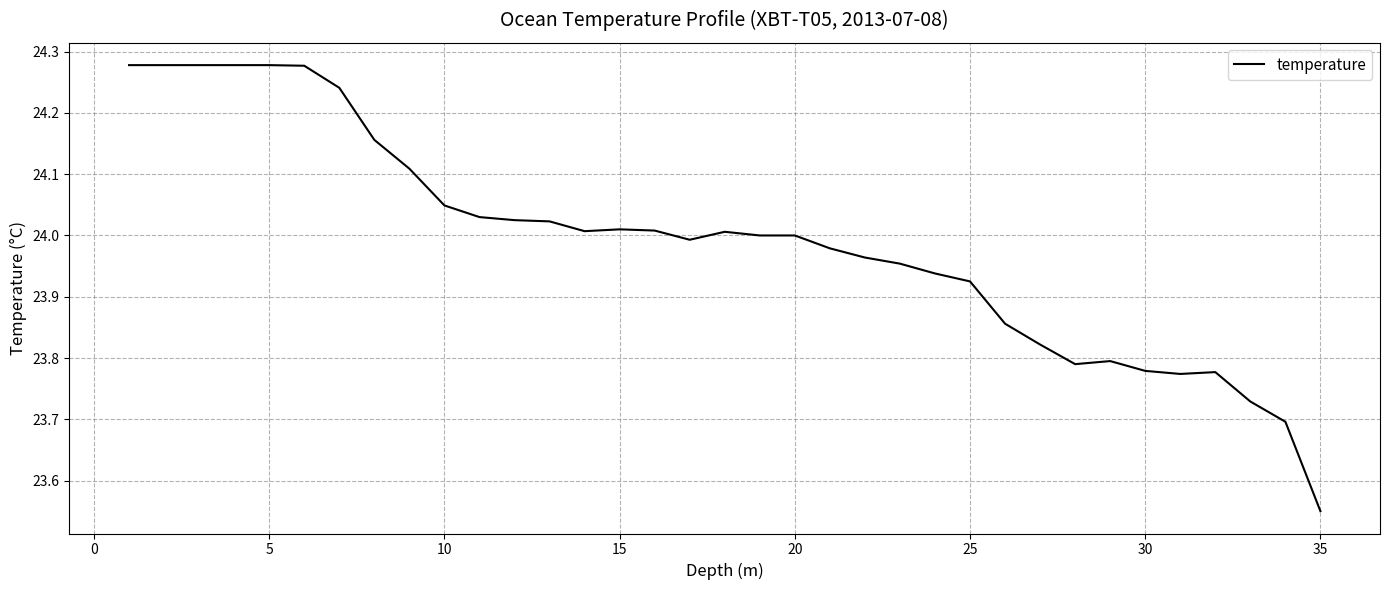

What is the difference between the maximum and minimum values?

0.7